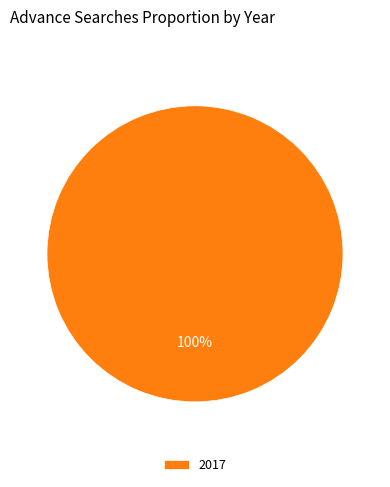

Does any single category account for the majority?

Yes